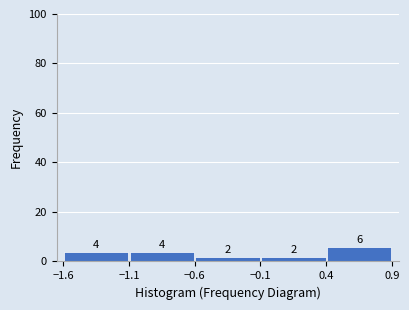

Reading left to right, transcribe this chart: for each bar, give the range it covers on the x-axis and its height.

-1.6 to -1.1: 4
-1.1 to -0.6: 4
-0.6 to -0.1: 2
-0.1 to 0.4: 2
0.4 to 0.9: 6